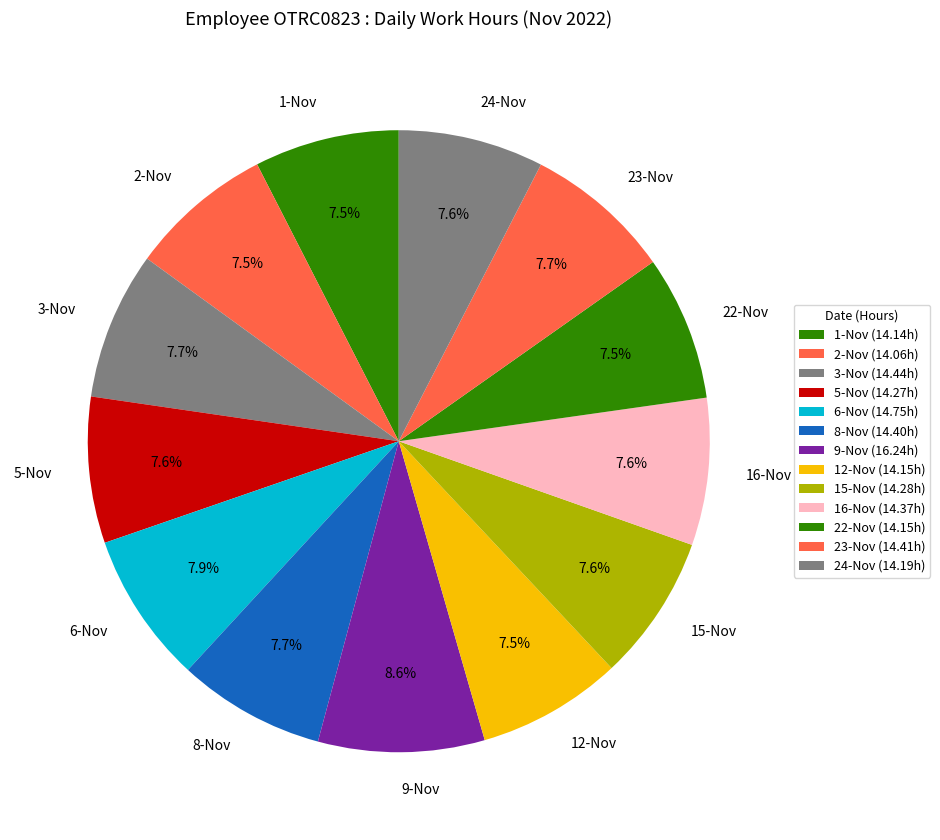

Is there any slice that represents more than half of the pie?

No